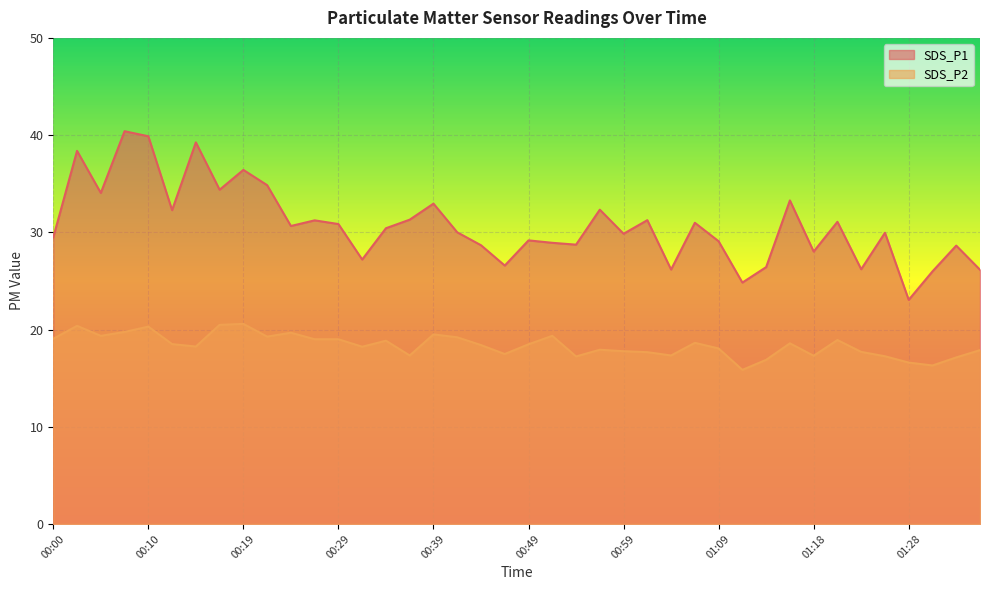

What is the difference between the SDS_P1 values at 01:21 and 00:12?

1.2